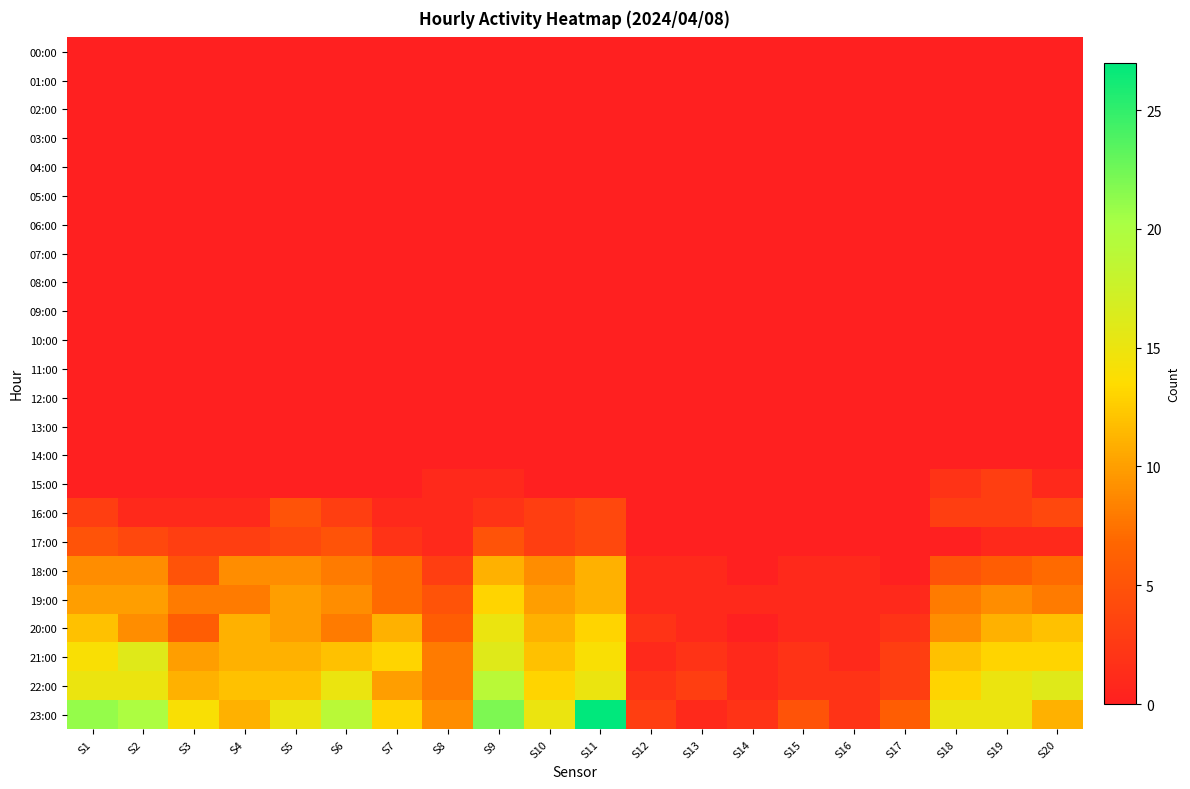

Reading right to left, what are all the values shown in this chart?

00:00: S20=0	S19=0	S18=0	S17=0	S16=0	S15=0	S14=0	S13=0	S12=0	S11=0	S10=0	S9=0	S8=0	S7=0	S6=0	S5=0	S4=0	S3=0	S2=0	S1=0
01:00: S20=0	S19=0	S18=0	S17=0	S16=0	S15=0	S14=0	S13=0	S12=0	S11=0	S10=0	S9=0	S8=0	S7=0	S6=0	S5=0	S4=0	S3=0	S2=0	S1=0
02:00: S20=0	S19=0	S18=0	S17=0	S16=0	S15=0	S14=0	S13=0	S12=0	S11=0	S10=0	S9=0	S8=0	S7=0	S6=0	S5=0	S4=0	S3=0	S2=0	S1=0
03:00: S20=0	S19=0	S18=0	S17=0	S16=0	S15=0	S14=0	S13=0	S12=0	S11=0	S10=0	S9=0	S8=0	S7=0	S6=0	S5=0	S4=0	S3=0	S2=0	S1=0
04:00: S20=0	S19=0	S18=0	S17=0	S16=0	S15=0	S14=0	S13=0	S12=0	S11=0	S10=0	S9=0	S8=0	S7=0	S6=0	S5=0	S4=0	S3=0	S2=0	S1=0
05:00: S20=0	S19=0	S18=0	S17=0	S16=0	S15=0	S14=0	S13=0	S12=0	S11=0	S10=0	S9=0	S8=0	S7=0	S6=0	S5=0	S4=0	S3=0	S2=0	S1=0
06:00: S20=0	S19=0	S18=0	S17=0	S16=0	S15=0	S14=0	S13=0	S12=0	S11=0	S10=0	S9=0	S8=0	S7=0	S6=0	S5=0	S4=0	S3=0	S2=0	S1=0
07:00: S20=0	S19=0	S18=0	S17=0	S16=0	S15=0	S14=0	S13=0	S12=0	S11=0	S10=0	S9=0	S8=0	S7=0	S6=0	S5=0	S4=0	S3=0	S2=0	S1=0
08:00: S20=0	S19=0	S18=0	S17=0	S16=0	S15=0	S14=0	S13=0	S12=0	S11=0	S10=0	S9=0	S8=0	S7=0	S6=0	S5=0	S4=0	S3=0	S2=0	S1=0
09:00: S20=0	S19=0	S18=0	S17=0	S16=0	S15=0	S14=0	S13=0	S12=0	S11=0	S10=0	S9=0	S8=0	S7=0	S6=0	S5=0	S4=0	S3=0	S2=0	S1=0
10:00: S20=0	S19=0	S18=0	S17=0	S16=0	S15=0	S14=0	S13=0	S12=0	S11=0	S10=0	S9=0	S8=0	S7=0	S6=0	S5=0	S4=0	S3=0	S2=0	S1=0
11:00: S20=0	S19=0	S18=0	S17=0	S16=0	S15=0	S14=0	S13=0	S12=0	S11=0	S10=0	S9=0	S8=0	S7=0	S6=0	S5=0	S4=0	S3=0	S2=0	S1=0
12:00: S20=0	S19=0	S18=0	S17=0	S16=0	S15=0	S14=0	S13=0	S12=0	S11=0	S10=0	S9=0	S8=0	S7=0	S6=0	S5=0	S4=0	S3=0	S2=0	S1=0
13:00: S20=0	S19=0	S18=0	S17=0	S16=0	S15=0	S14=0	S13=0	S12=0	S11=0	S10=0	S9=0	S8=0	S7=0	S6=0	S5=0	S4=0	S3=0	S2=0	S1=0
14:00: S20=0	S19=0	S18=0	S17=0	S16=0	S15=0	S14=0	S13=0	S12=0	S11=0	S10=0	S9=0	S8=0	S7=0	S6=0	S5=0	S4=0	S3=0	S2=0	S1=0
15:00: S20=1	S19=3	S18=2	S17=0	S16=0	S15=0	S14=0	S13=0	S12=0	S11=0	S10=0	S9=1	S8=1	S7=0	S6=0	S5=0	S4=0	S3=0	S2=0	S1=0
16:00: S20=4	S19=3	S18=3	S17=0	S16=0	S15=0	S14=0	S13=0	S12=0	S11=4	S10=3	S9=2	S8=1	S7=1	S6=3	S5=5	S4=1	S3=1	S2=1	S1=3
17:00: S20=1	S19=1	S18=0	S17=0	S16=0	S15=0	S14=0	S13=0	S12=0	S11=4	S10=3	S9=5	S8=1	S7=2	S6=5	S5=4	S4=3	S3=3	S2=4	S1=5
18:00: S20=7	S19=6	S18=5	S17=0	S16=1	S15=1	S14=0	S13=1	S12=1	S11=11	S10=9	S9=11	S8=3	S7=7	S6=8	S5=9	S4=9	S3=5	S2=9	S1=9
19:00: S20=8	S19=9	S18=8	S17=1	S16=1	S15=1	S14=1	S13=1	S12=1	S11=11	S10=10	S9=13	S8=5	S7=7	S6=9	S5=10	S4=8	S3=8	S2=10	S1=10
20:00: S20=12	S19=11	S18=9	S17=2	S16=1	S15=1	S14=0	S13=1	S12=2	S11=13	S10=11	S9=15	S8=6	S7=11	S6=8	S5=10	S4=11	S3=6	S2=9	S1=12
21:00: S20=13	S19=13	S18=12	S17=3	S16=1	S15=2	S14=1	S13=2	S12=1	S11=14	S10=12	S9=16	S8=8	S7=13	S6=12	S5=11	S4=11	S3=10	S2=16	S1=14
22:00: S20=16	S19=15	S18=13	S17=3	S16=2	S15=2	S14=1	S13=3	S12=2	S11=15	S10=13	S9=19	S8=8	S7=10	S6=15	S5=12	S4=12	S3=11	S2=15	S1=15
23:00: S20=11	S19=15	S18=15	S17=6	S16=2	S15=5	S14=2	S13=1	S12=3	S11=27	S10=15	S9=22	S8=9	S7=13	S6=19	S5=15	S4=11	S3=14	S2=20	S1=21